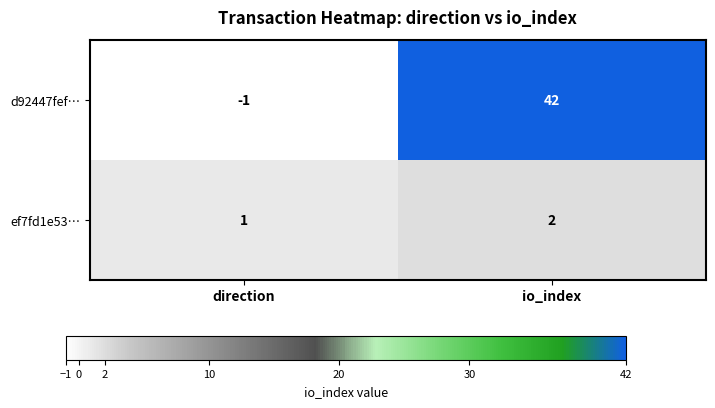

What is the total value across all series at io_index?

44